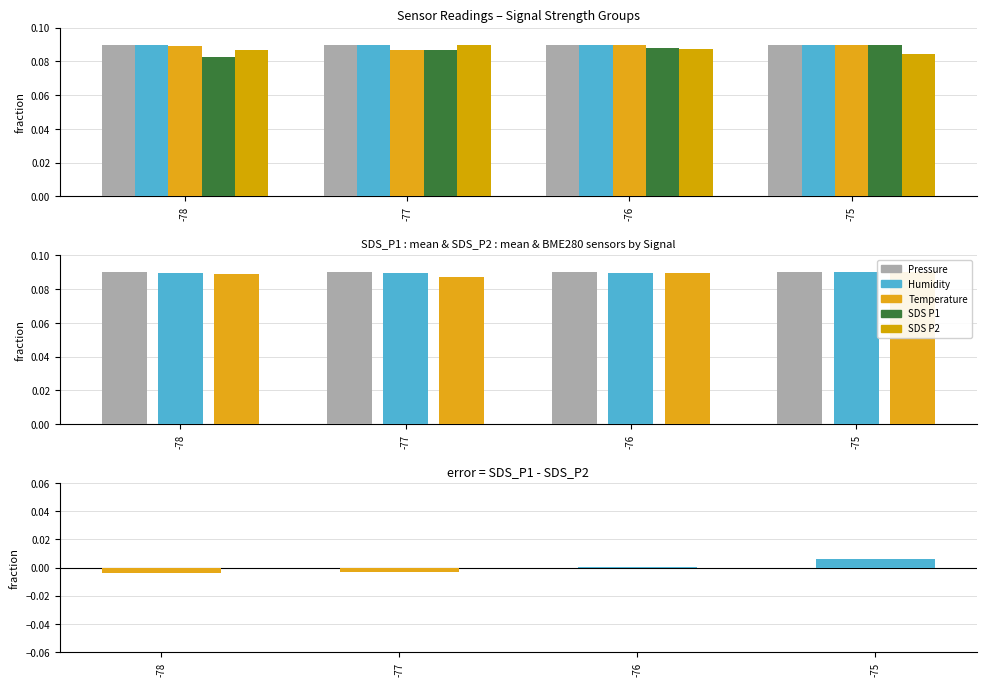

At which category is the sum across all series the highest?

-75